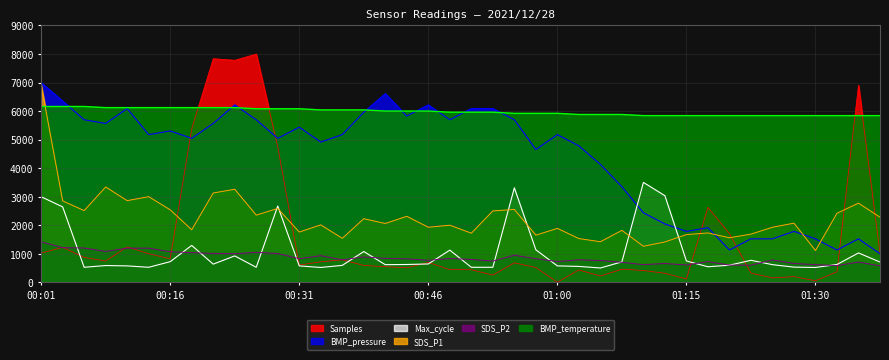

What is the approximate value of BMP_pressure at 2021/12/28 01:28:07?

1782.6